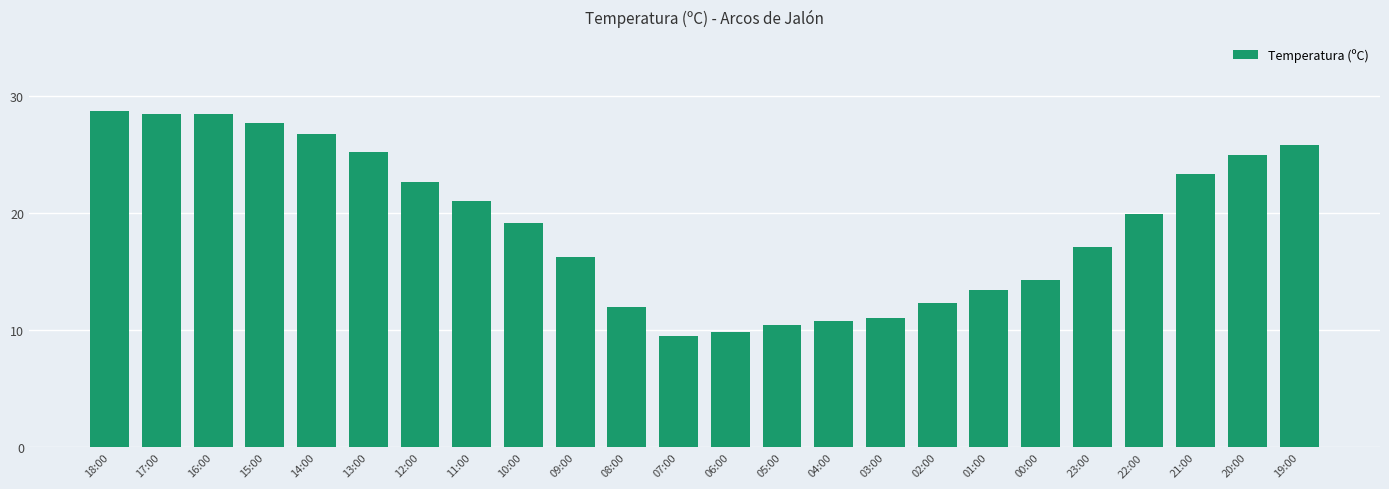

Reading right to left, list all the values displayed in this chart.

19:00=25.8	20:00=24.9	21:00=23.3	22:00=19.9	23:00=17.1	00:00=14.3	01:00=13.4	02:00=12.3	03:00=11.0	04:00=10.8	05:00=10.4	06:00=9.8	07:00=9.5	08:00=12.0	09:00=16.2	10:00=19.1	11:00=21.0	12:00=22.6	13:00=25.2	14:00=26.7	15:00=27.7	16:00=28.4	17:00=28.4	18:00=28.7